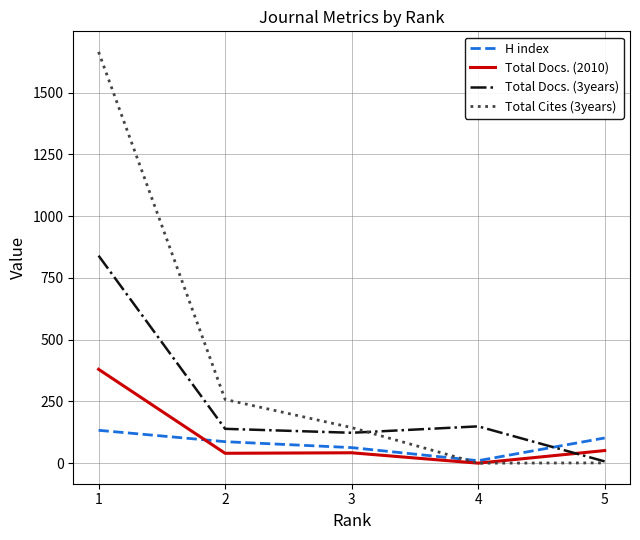

Where is H index nearest to the value 71?

3